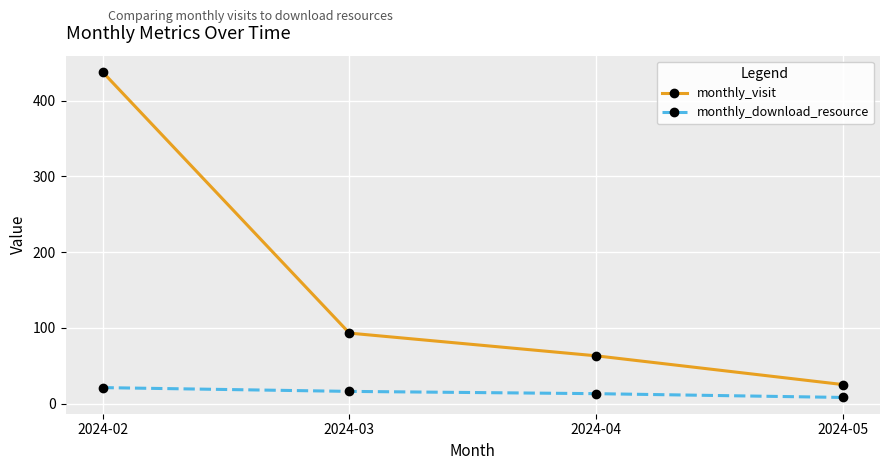

The value of monthly_visit at 2024-04 is 17. True or false?

False